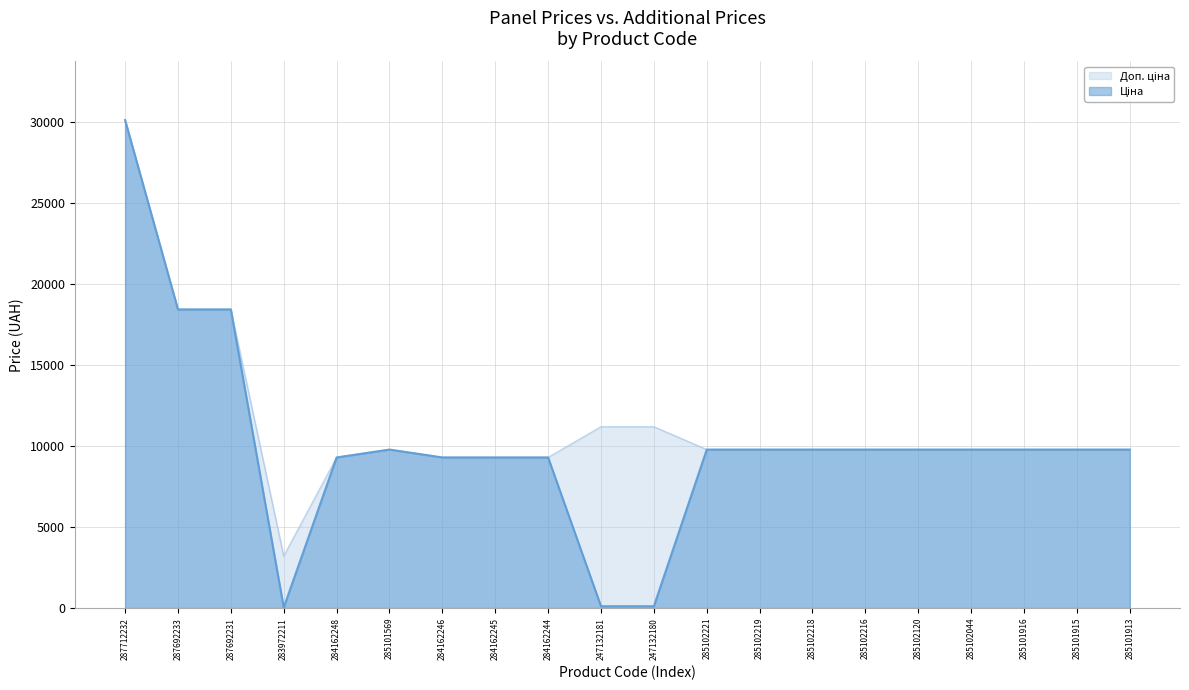

How many interior local peaks does the Ціна series have?

1